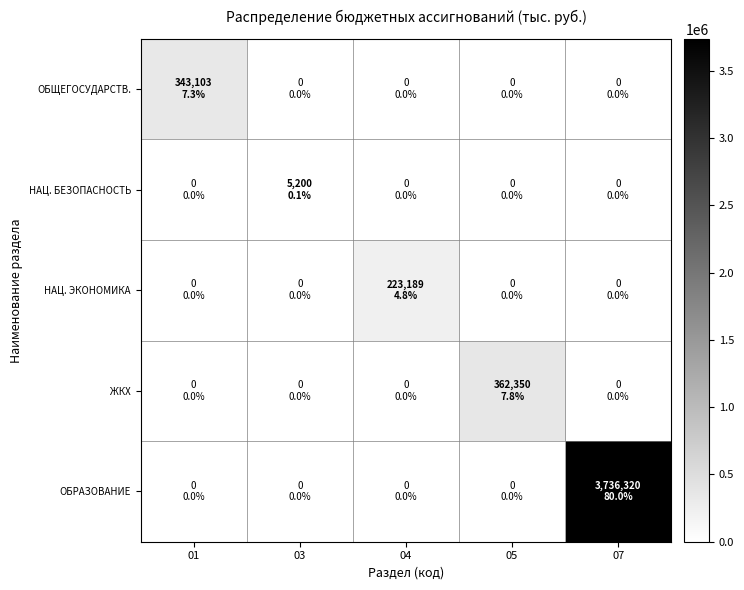

Rank the series by their maximum value, from lowest to highest.

НАЦ. БЕЗОПАСНОСТЬ, НАЦ. ЭКОНОМИКА, ОБЩЕГОСУДАРСТВ., ЖКХ, ОБРАЗОВАНИЕ